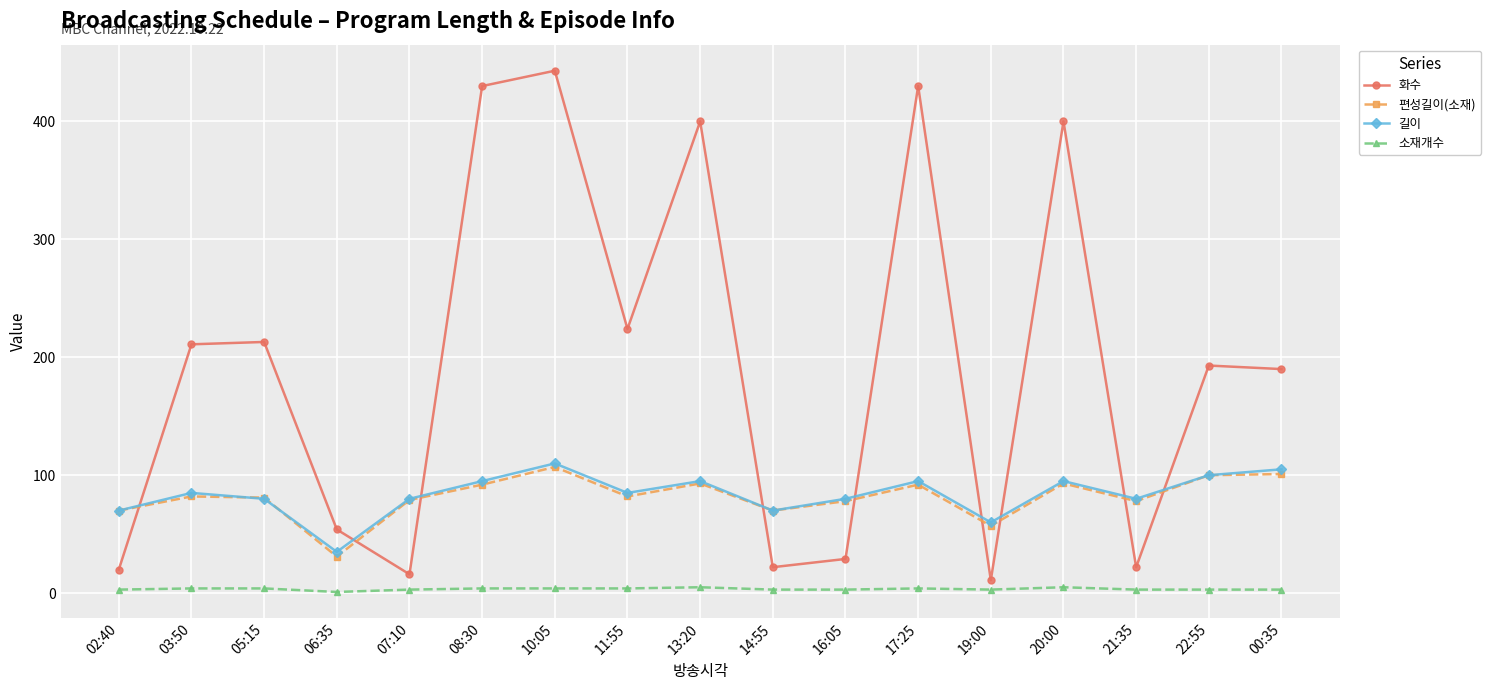

True or false: 소재개수 and 화수 cross at least once.

False